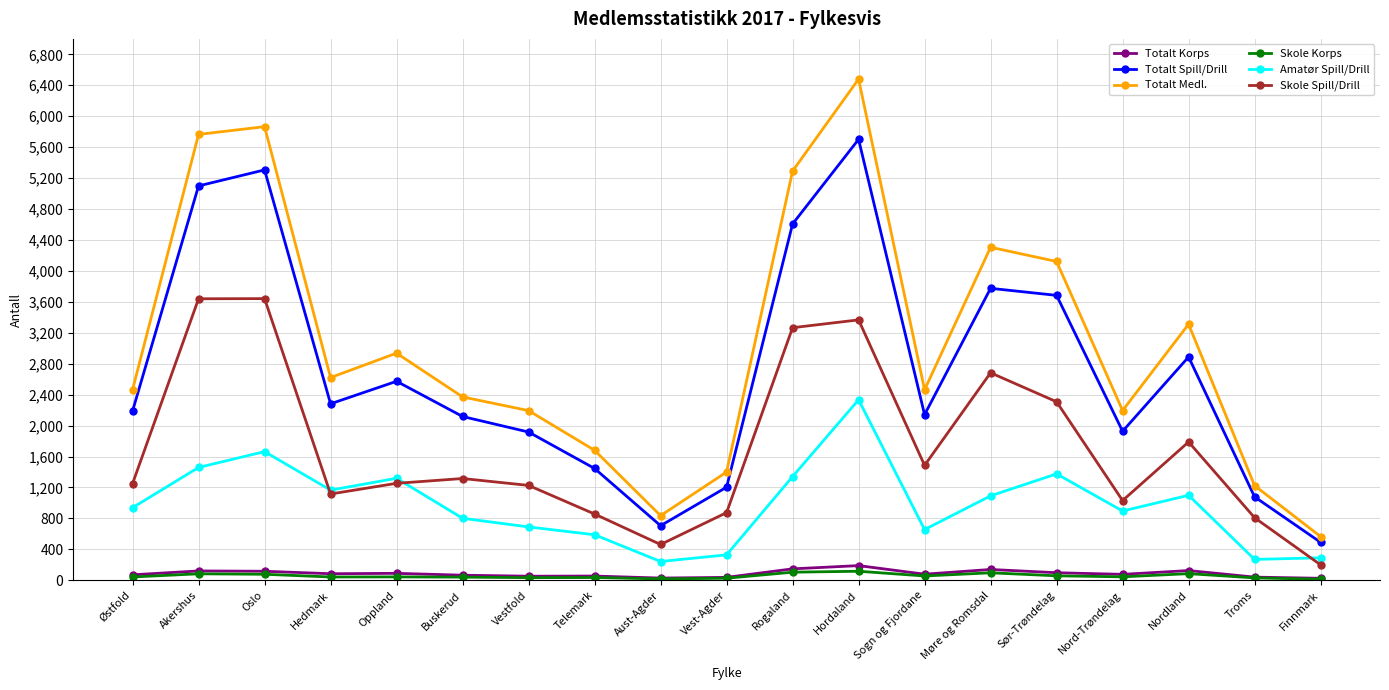

True or false: Skole Korps and Amatør Spill/Drill intersect in this chart.

False